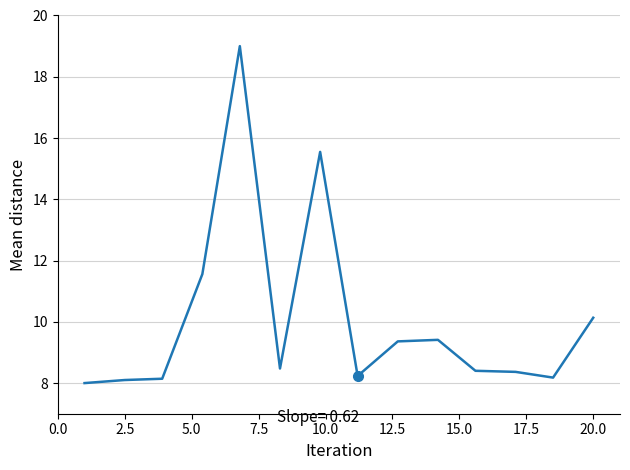

What is the difference between the maximum and minimum values?

11.0